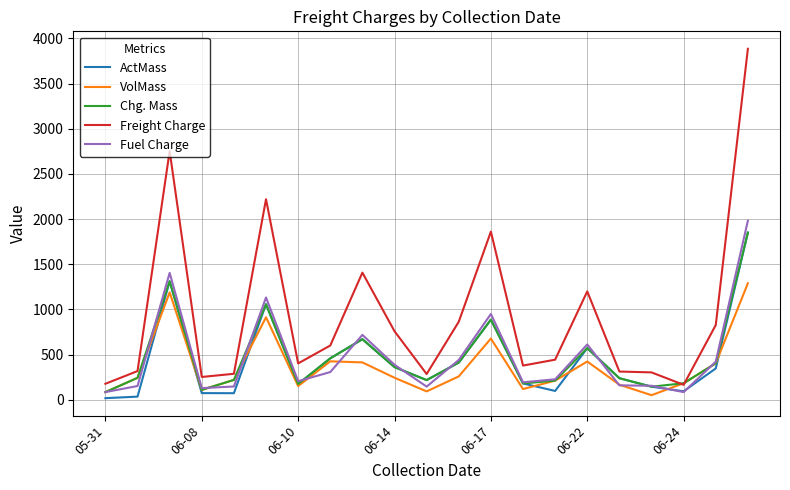

What is the greatest value displayed?

3885.0